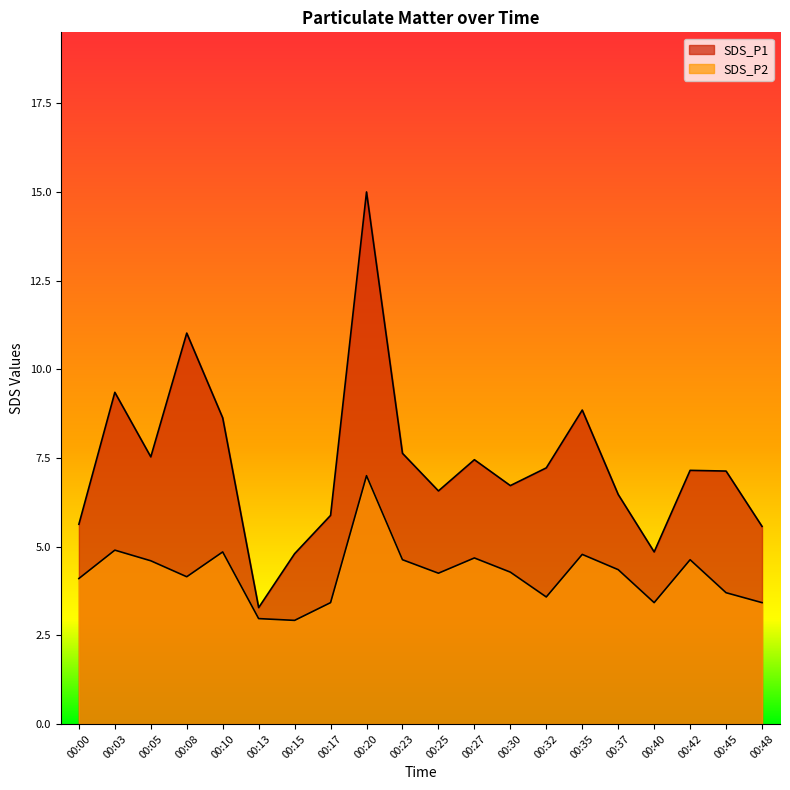

Is the value of SDS_P1 at 00:30 greater than the value of SDS_P2 at 00:40?

Yes